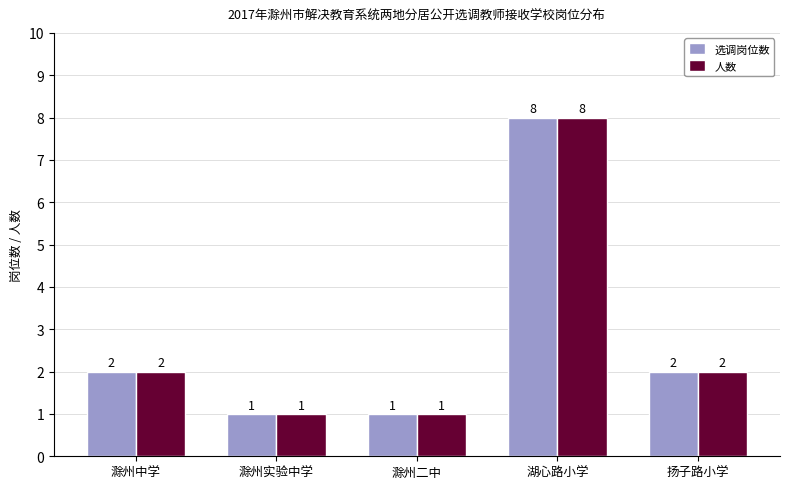

How many bars are there in each group?

2